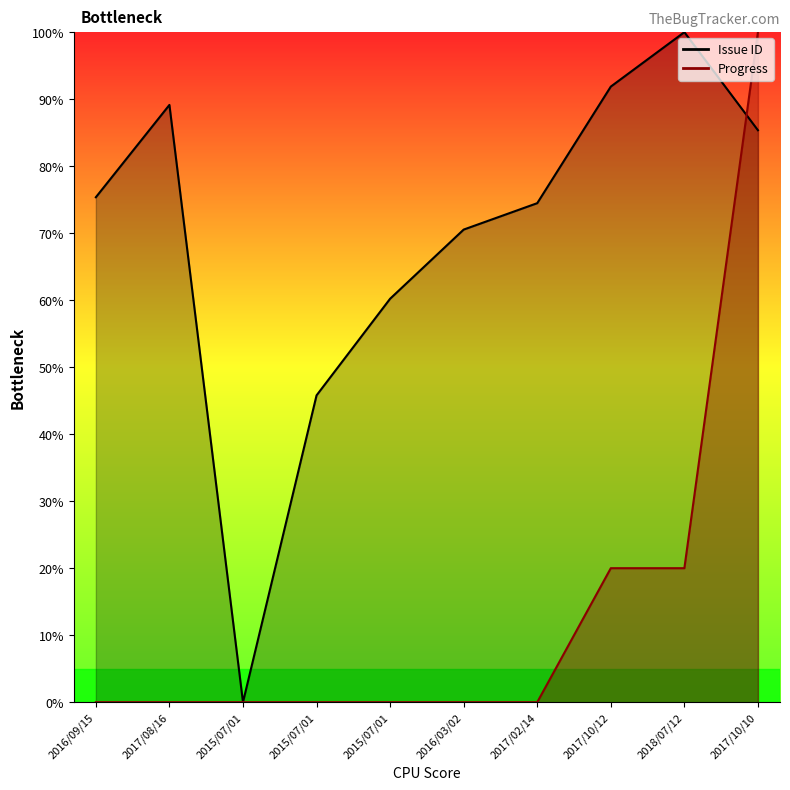

What is the label of the 2nd point from the left?

2017/08/16